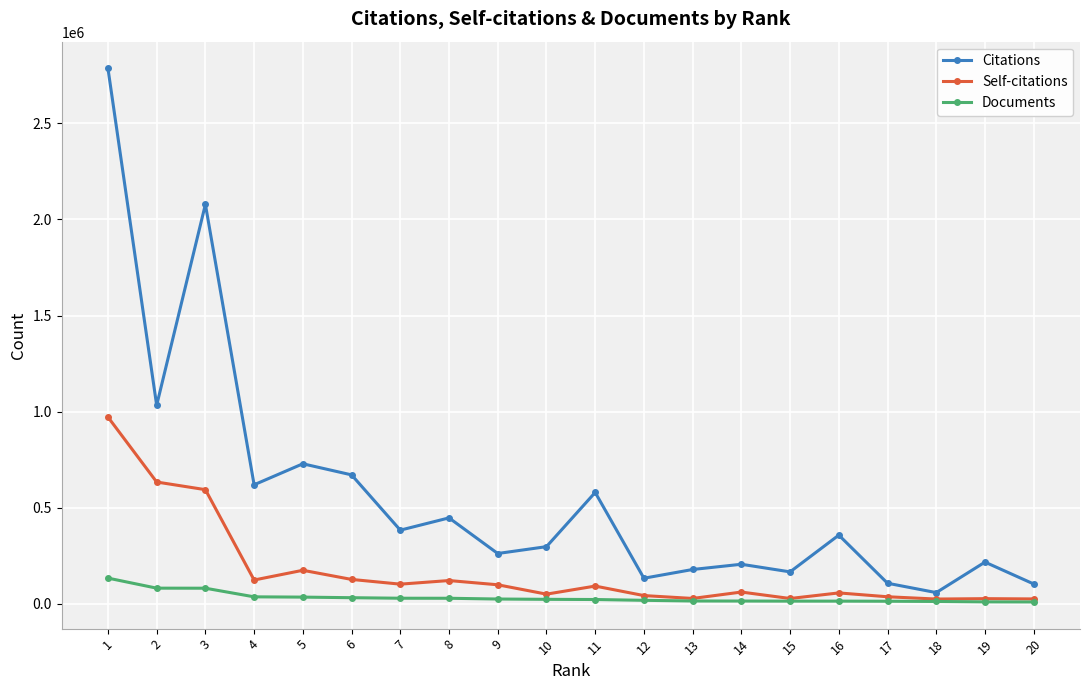

Is this an area chart (filled region under the line)?

No